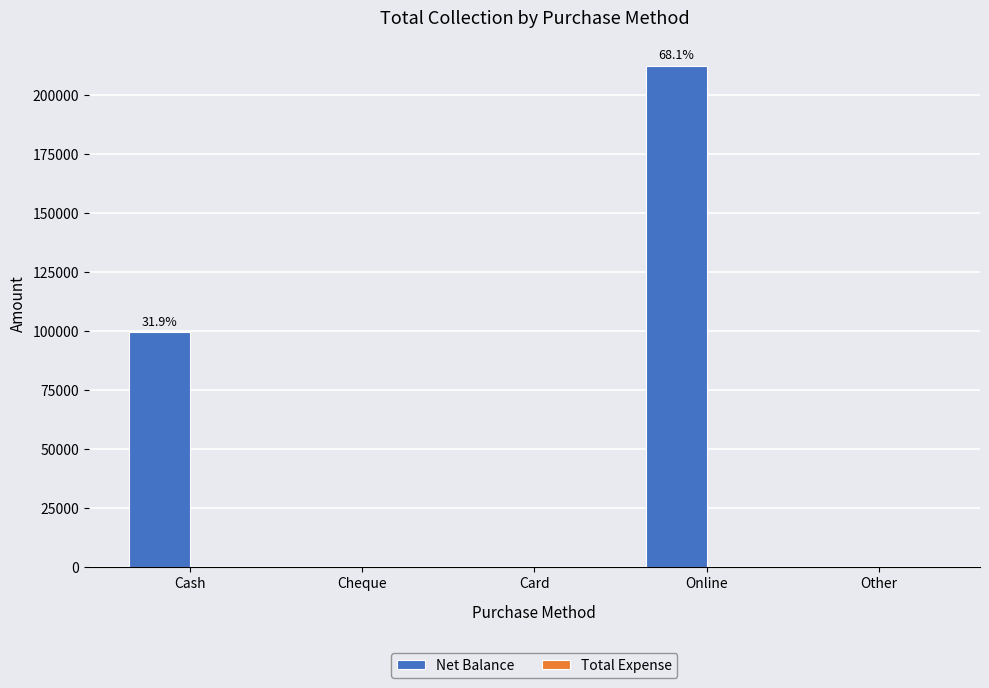

The chart shows a value of 0 at Card. True or false?

True